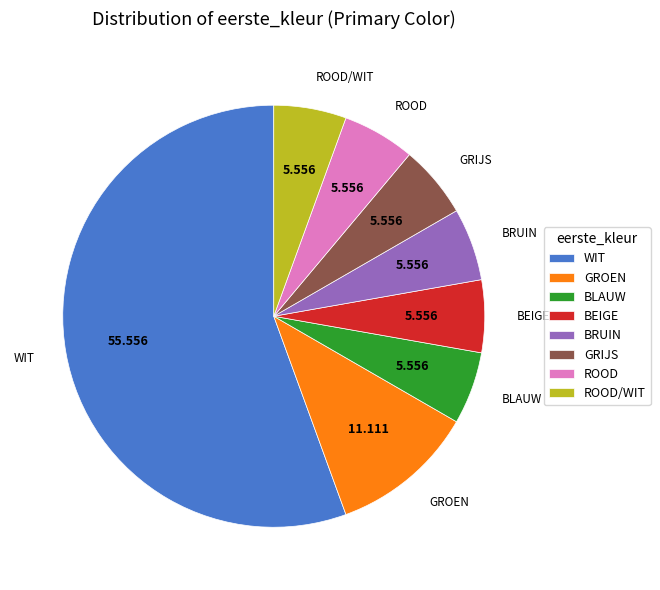

Is the sum of BEIGE and WIT greater than half?

Yes